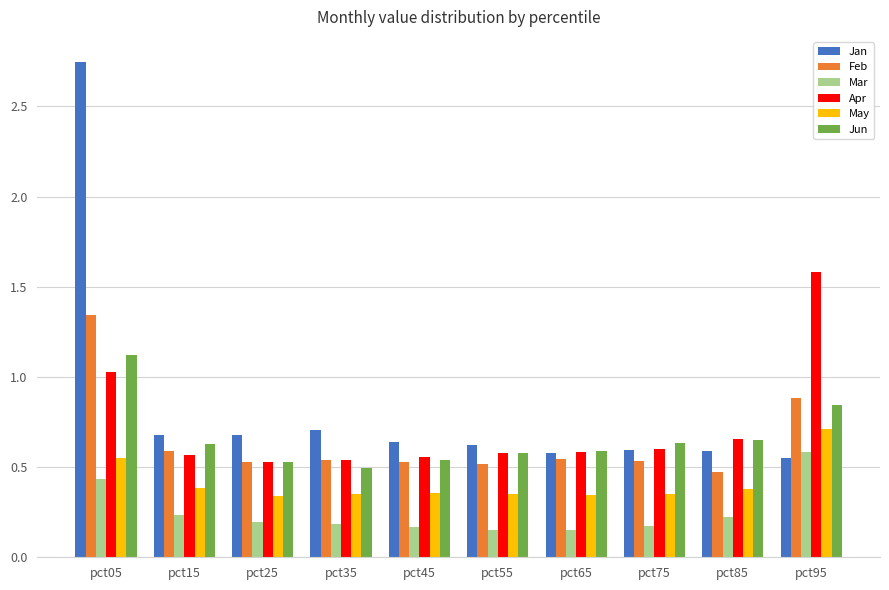

Between pct15 and pct75, which series saw the biggest shift?

Jan